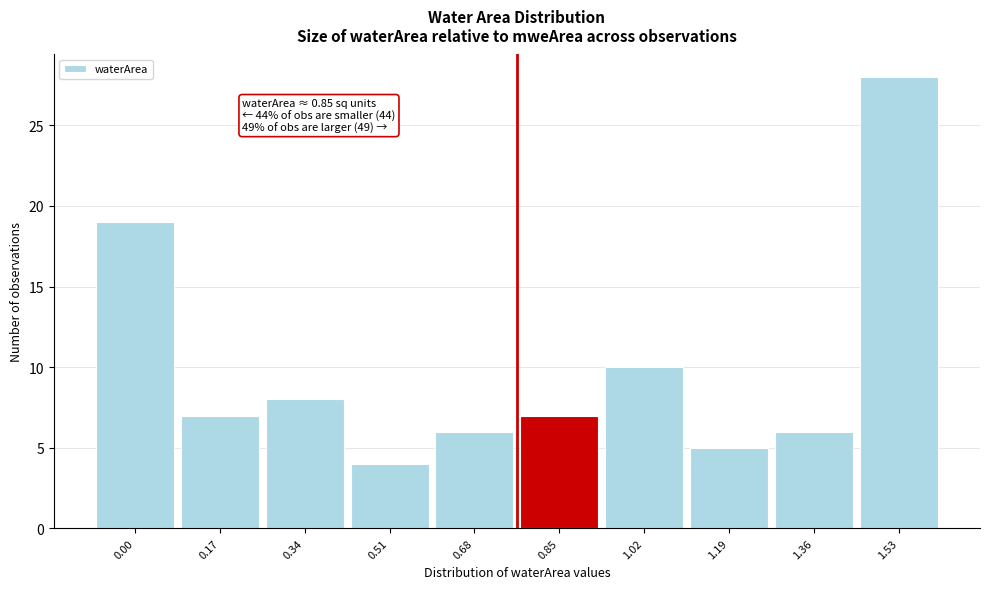

Reading right to left, extract all data points from this chart.

1.53=28	1.36=6	1.19=5	1.02=10	0.85=7	0.68=6	0.51=4	0.34=8	0.17=7	0.00=19